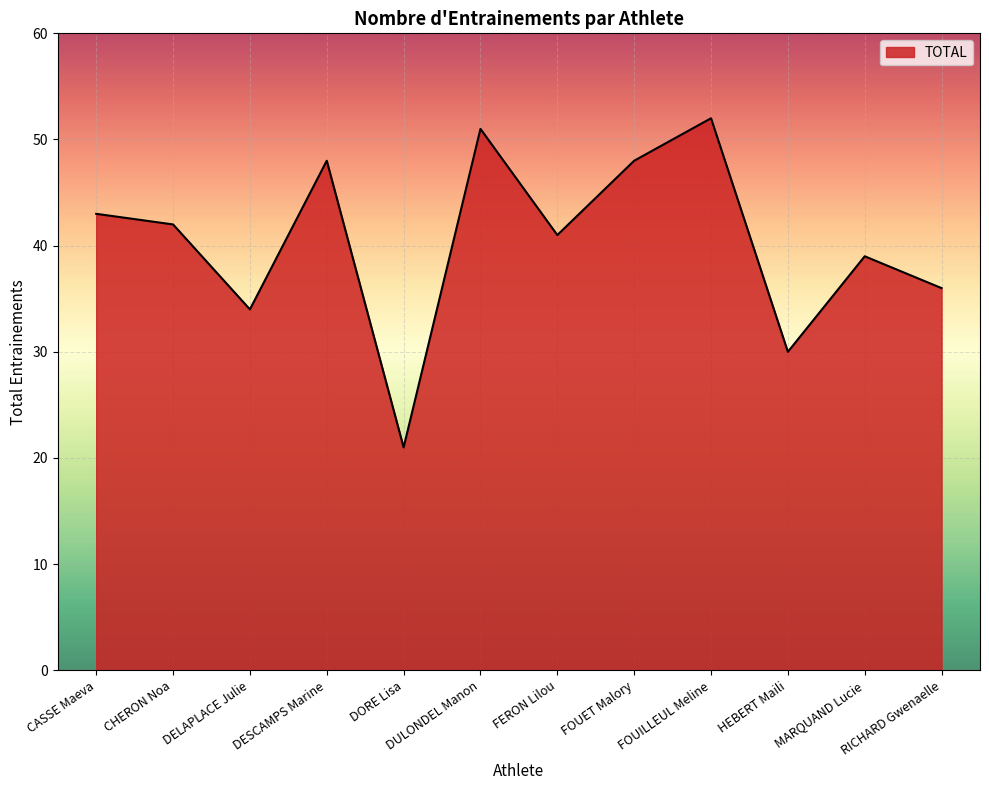

Between CHERON Noa and DELAPLACE Julie, which is larger?

CHERON Noa